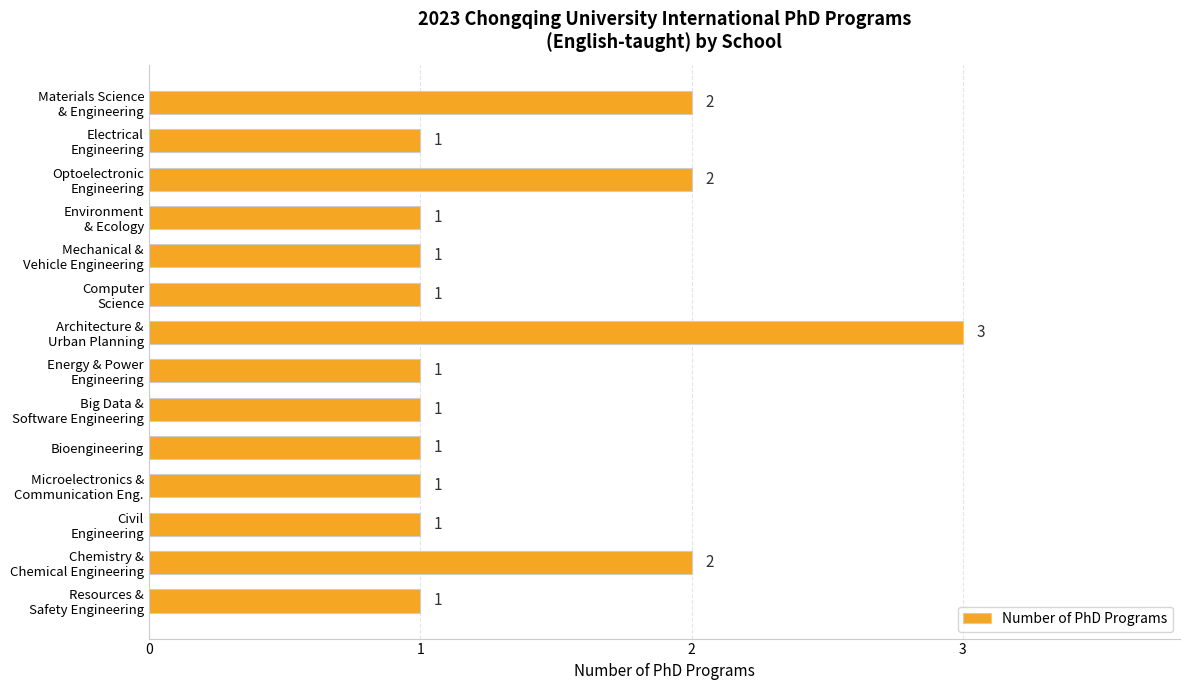

Count the values in the range 1 to 2.

13